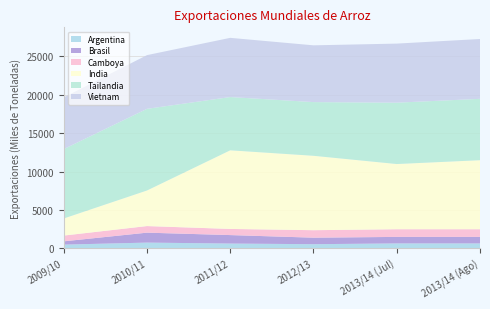

Reading left to right, what are all the values shown in this chart?

Argentina: 468	732	608	525	625	625
Brasil: 430	1296	1105	850	850	850
Camboya: 750	860	800	975	1000	1000
India: 2228	4637	10250	9700	8500	9000
Tailandia: 9047	10647	6945	7000	8000	8000
Vietnam: 6734	7000	7717	7400	7700	7800